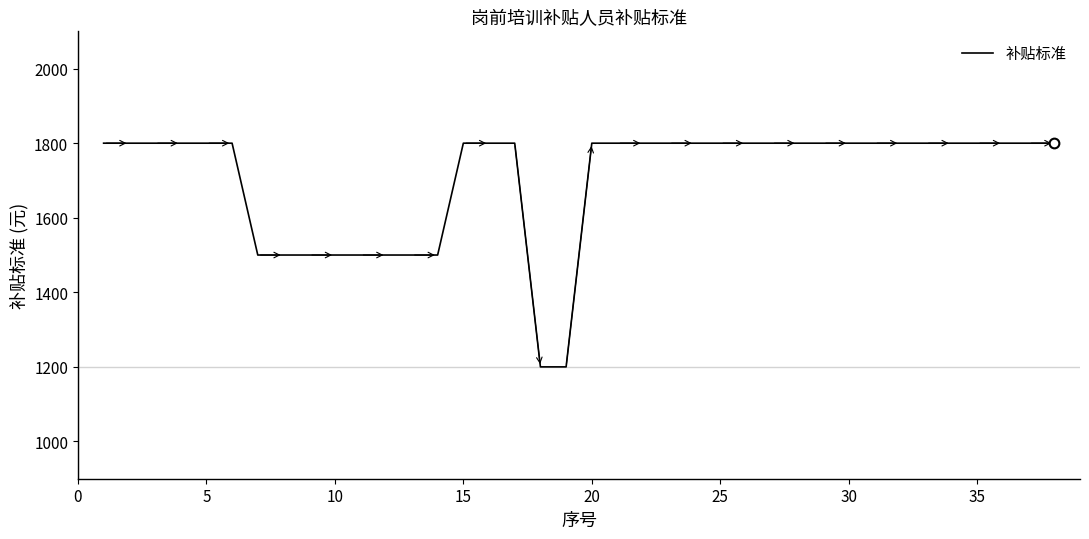

What is the minimum value shown in the chart?

1200